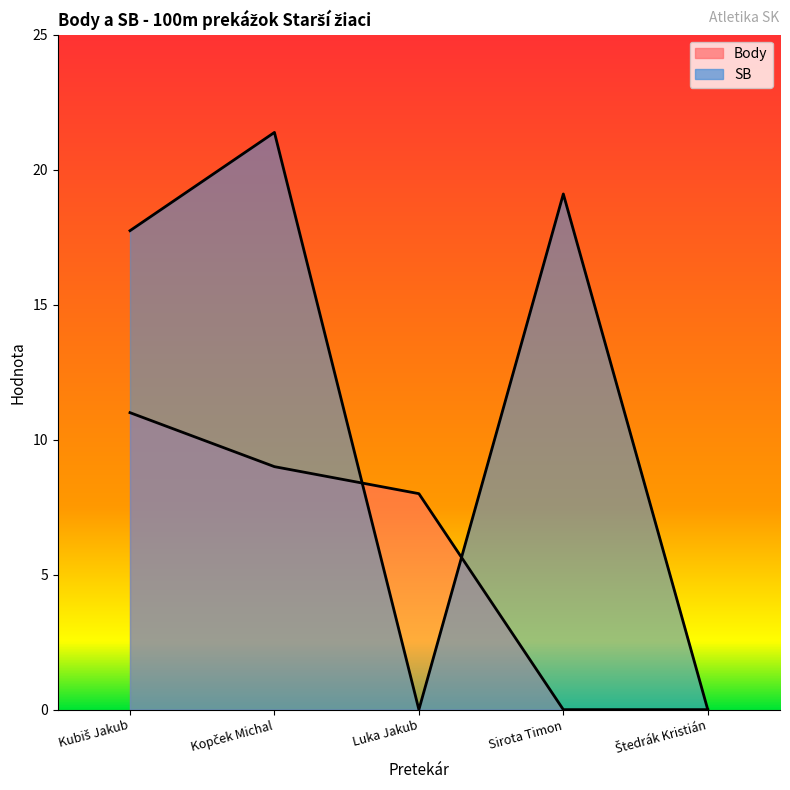

Does the chart have visible grid lines?

No